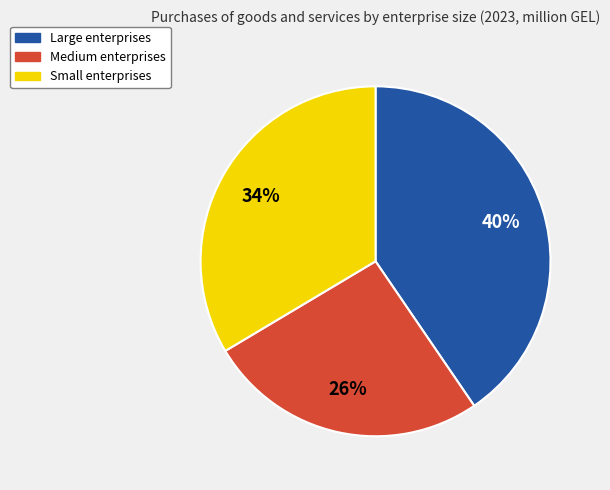

What is the largest slice in the pie chart?

Large